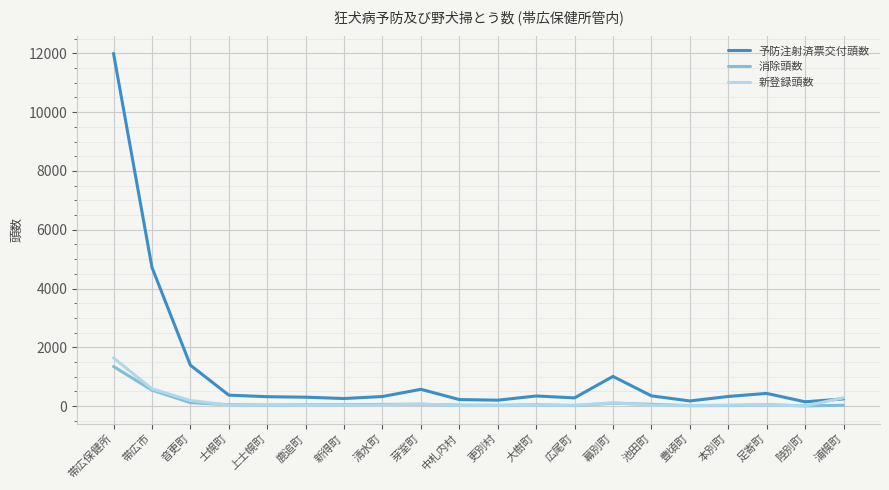

How many lines are shown in the chart?

3